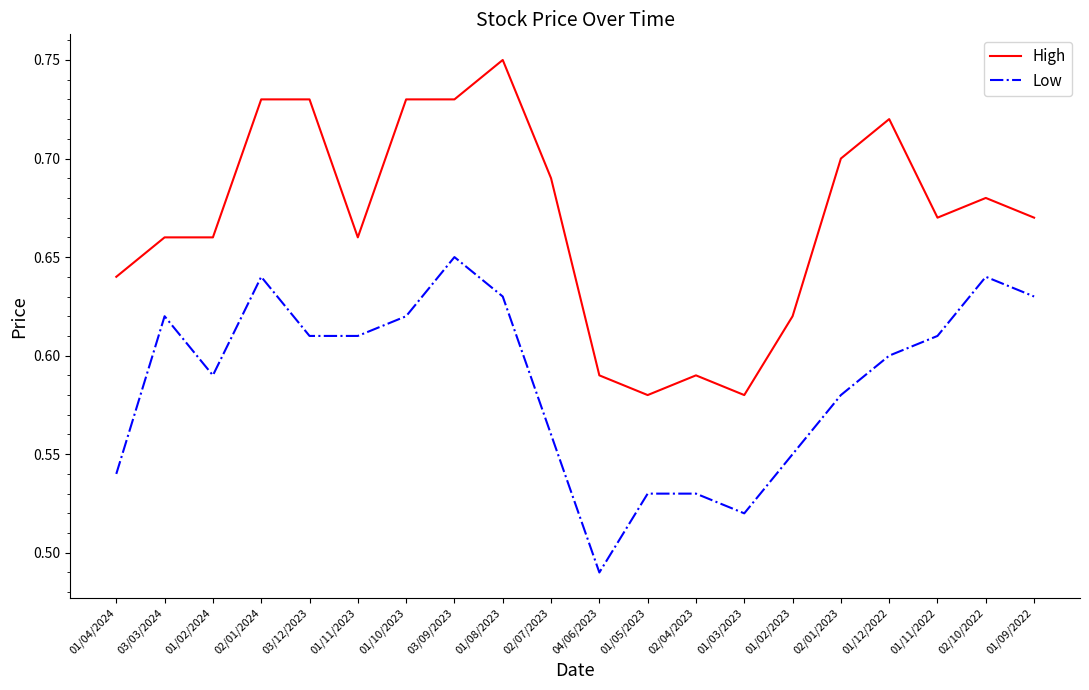

Is it true that Low equals 0.2 at 01/03/2023?

False